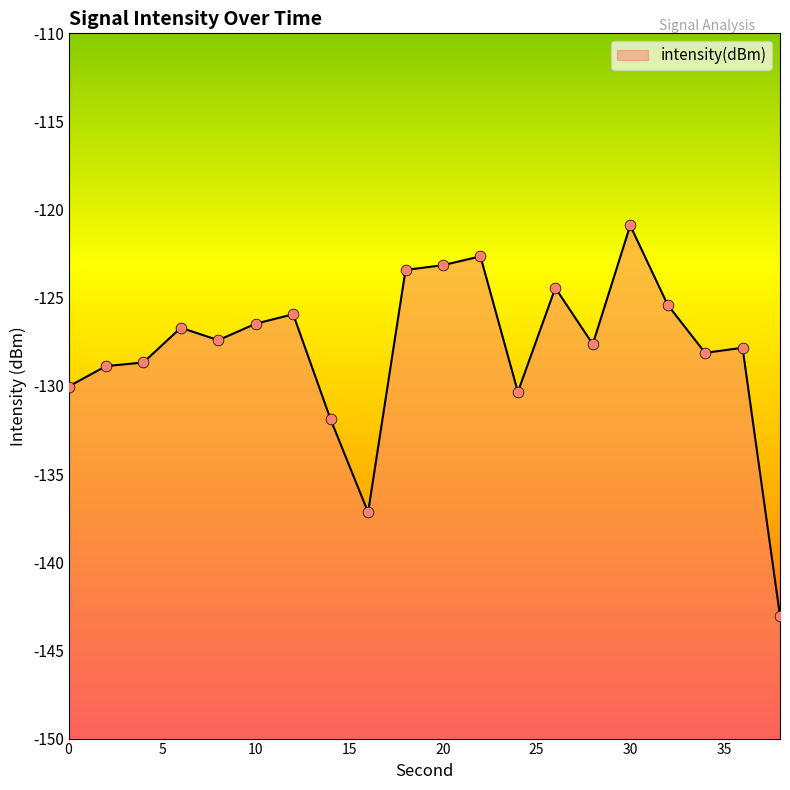

Which has a higher value, 32 or 14?

32